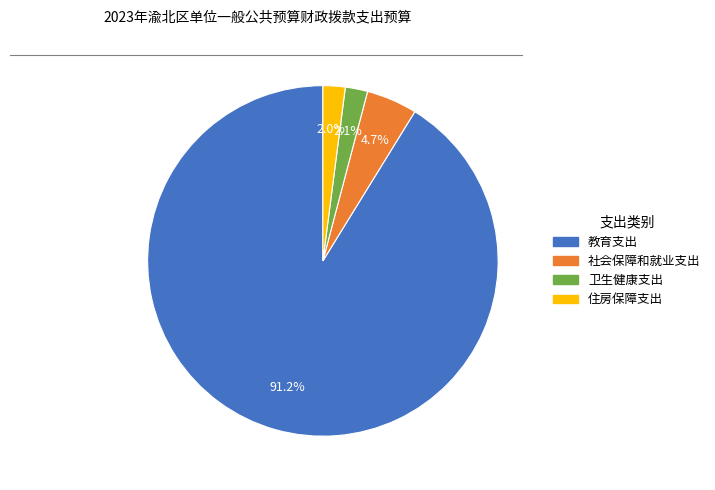

How many segments does this pie chart have?

4